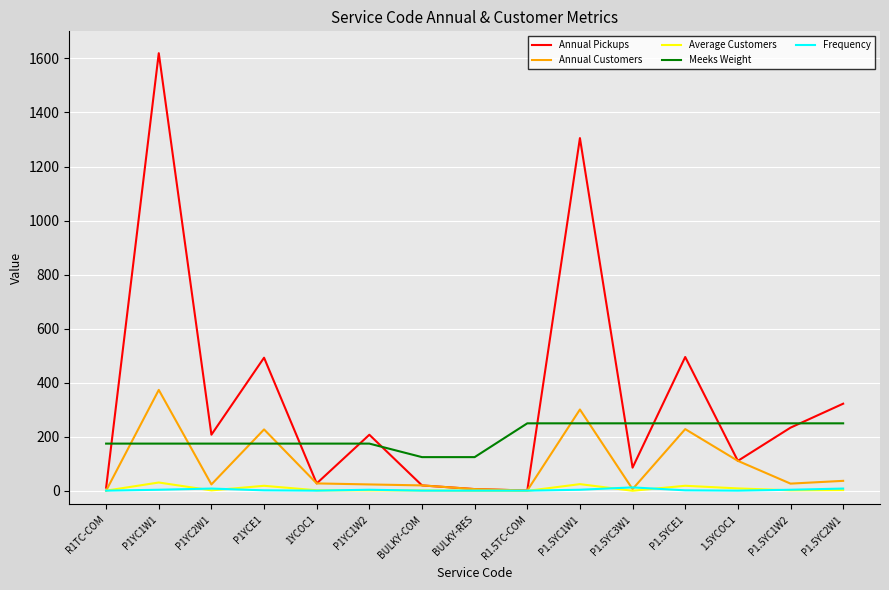

What is the approximate value of Annual Pickups at P1.5YC2W1?

322.6